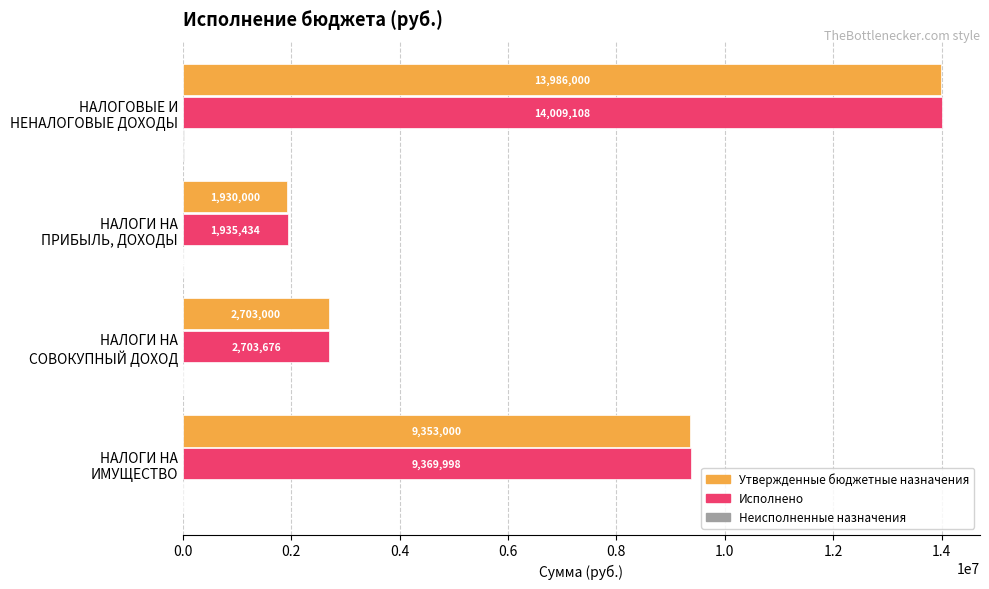

Count the number of data series in this chart.

3